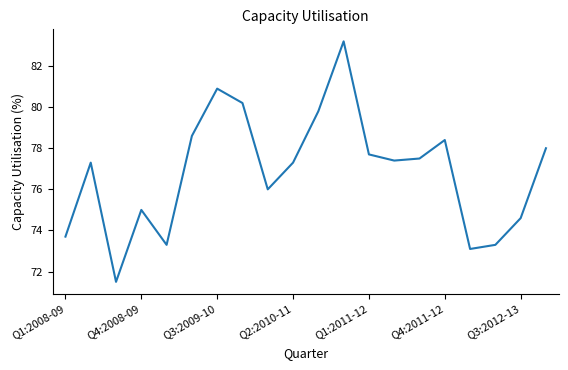

Reading left to right, transcribe all the data shown in this chart.

73.7	77.3	71.5	75.0	73.3	78.6	80.9	80.2	76.0	77.3	79.8	83.2	77.7	77.4	77.5	78.4	73.1	73.3	74.6	78.0